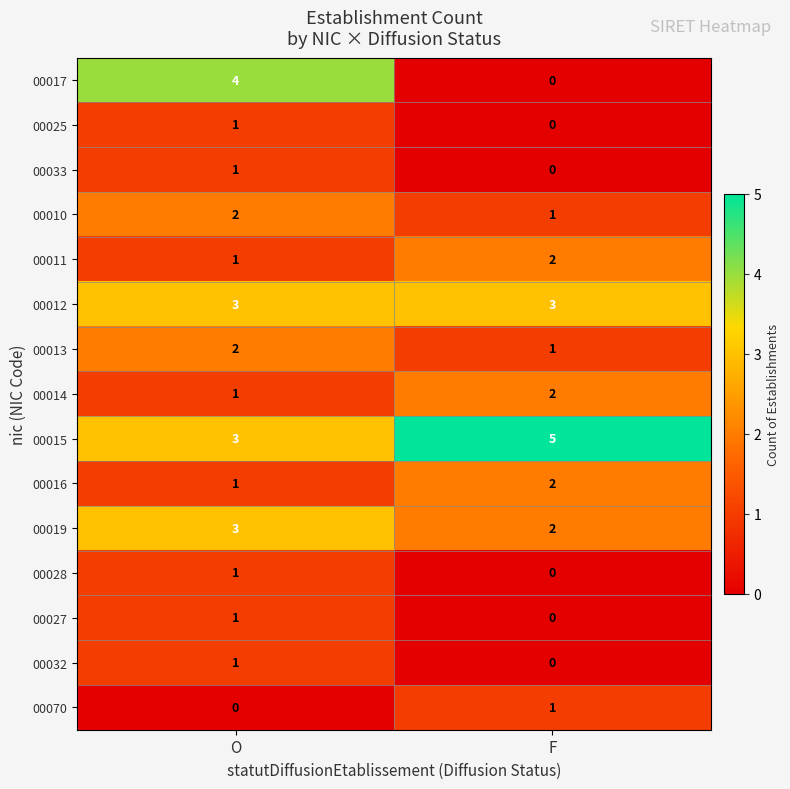

List the labels in order of 00028 value, largest first.

O, F